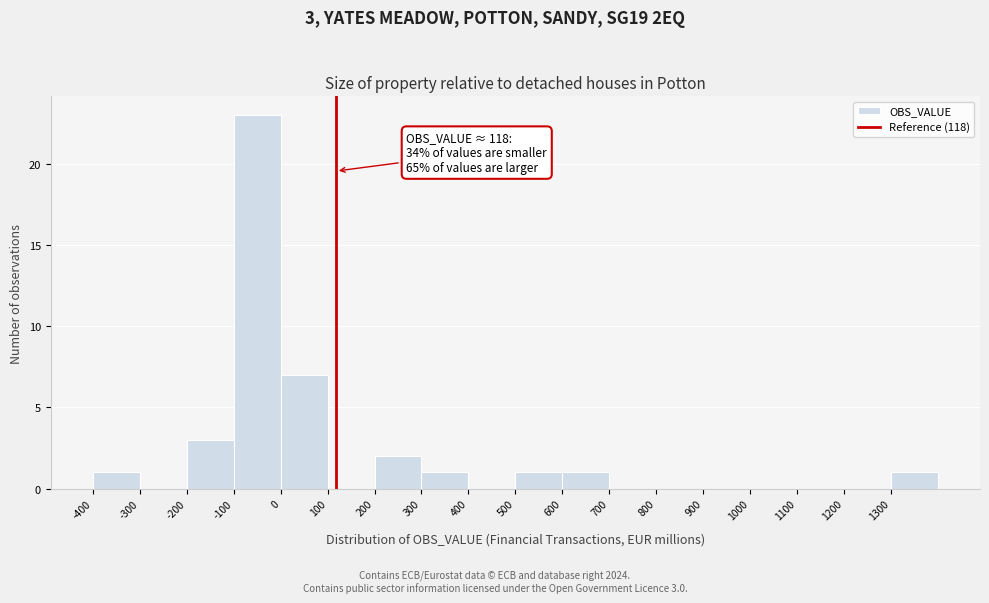

Which range on the x-axis has the tallest bar?

-100 to 0